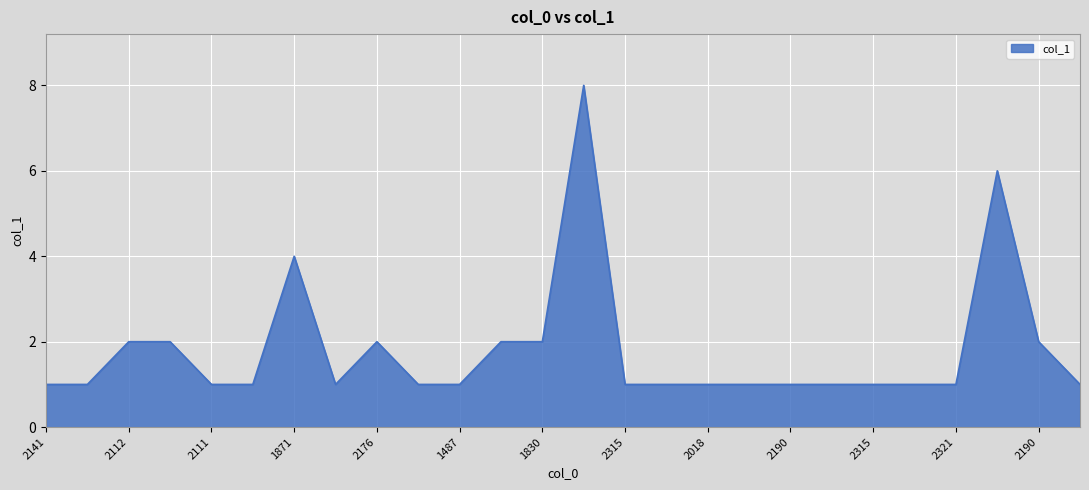

What is the difference between the maximum and minimum values?

7